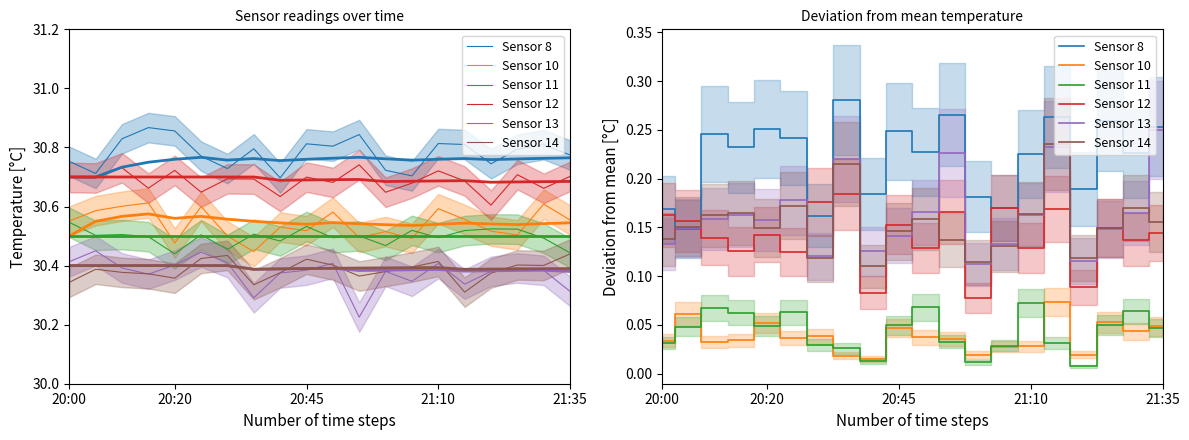

Is it true that Sensor 8 equals 0.4 at 20:45?

False